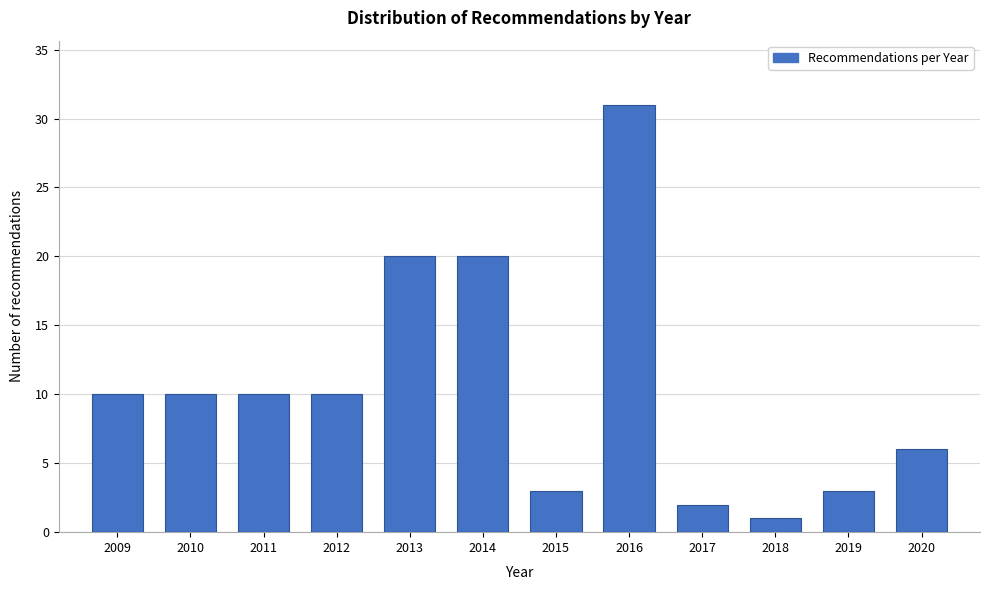

Reading right to left, extract all data points from this chart.

6	3	1	2	31	3	20	20	10	10	10	10